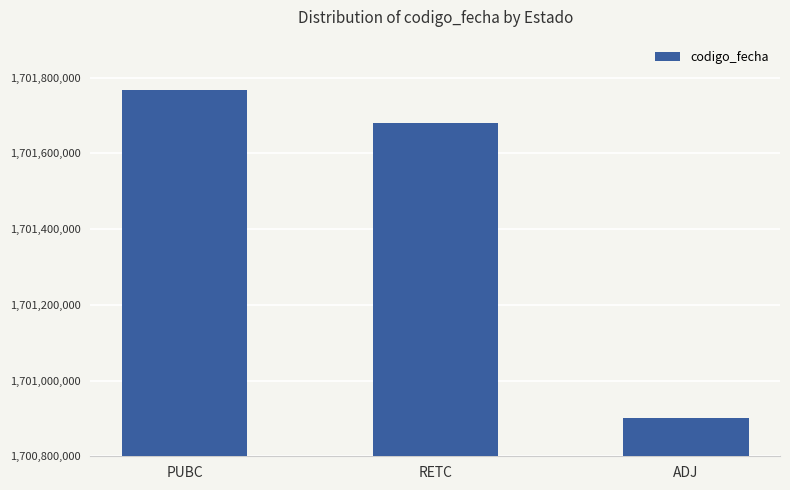

Which has a higher value, RETC or PUBC?

PUBC